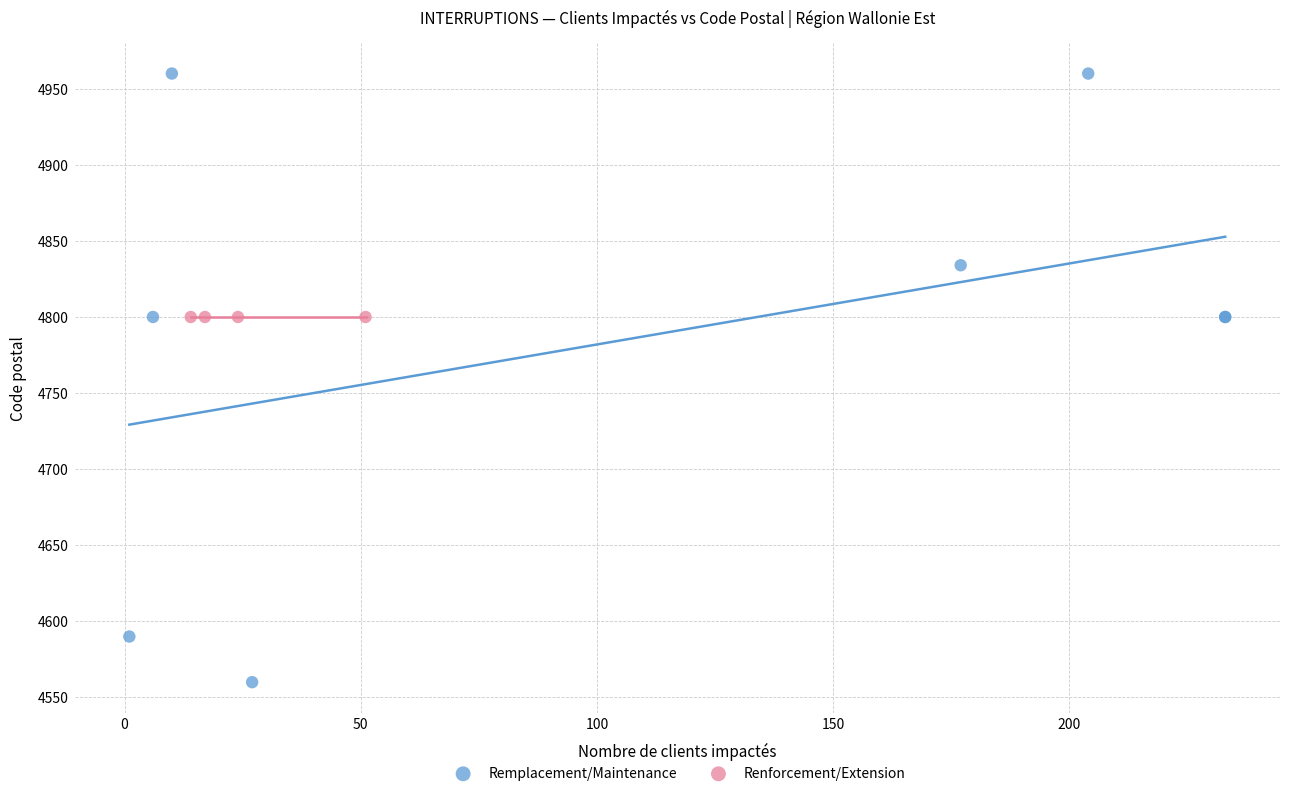

Which series contains the highest Y value?

Remplacement/Maintenance